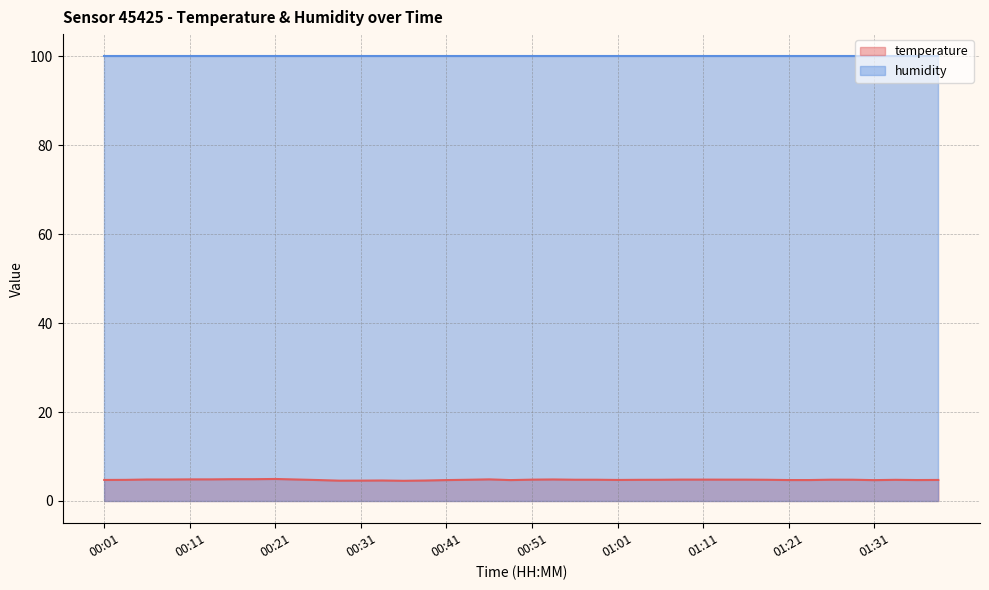

Reading left to right, what are all the values shown in this chart?

4.7	4.8	4.8	4.8	4.9	4.9	4.9	4.9	5.0	4.8	4.7	4.6	4.6	4.6	4.5	4.6	4.7	4.8	4.9	4.7	4.8	4.8	4.8	4.8	4.7	4.8	4.8	4.8	4.8	4.8	4.8	4.8	4.7	4.7	4.8	4.8	4.7	4.8	4.7	4.7